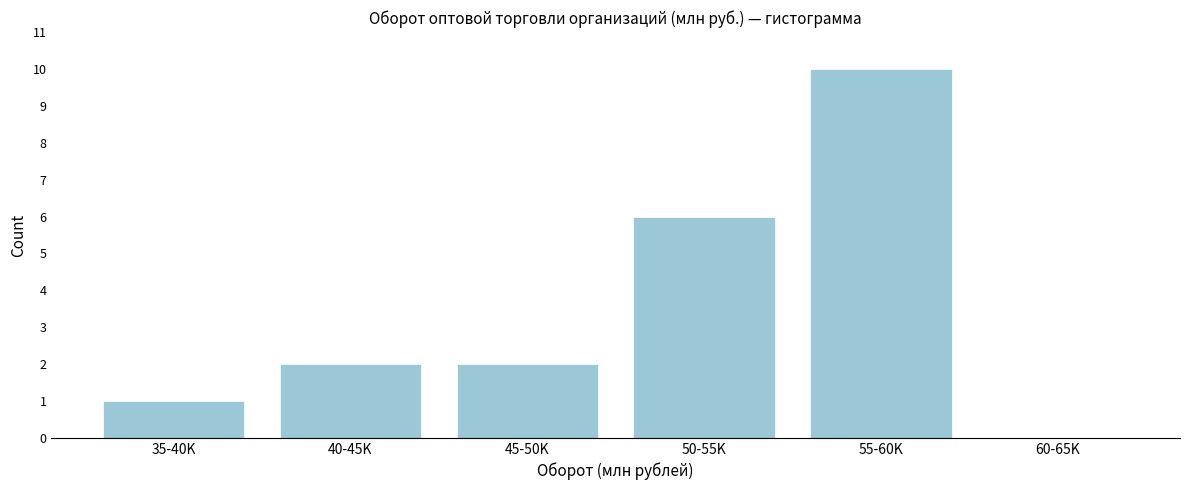

Reading left to right, what are all the values shown in this chart?

35-40K=1	40-45K=2	45-50K=2	50-55K=6	55-60K=10	60-65K=0